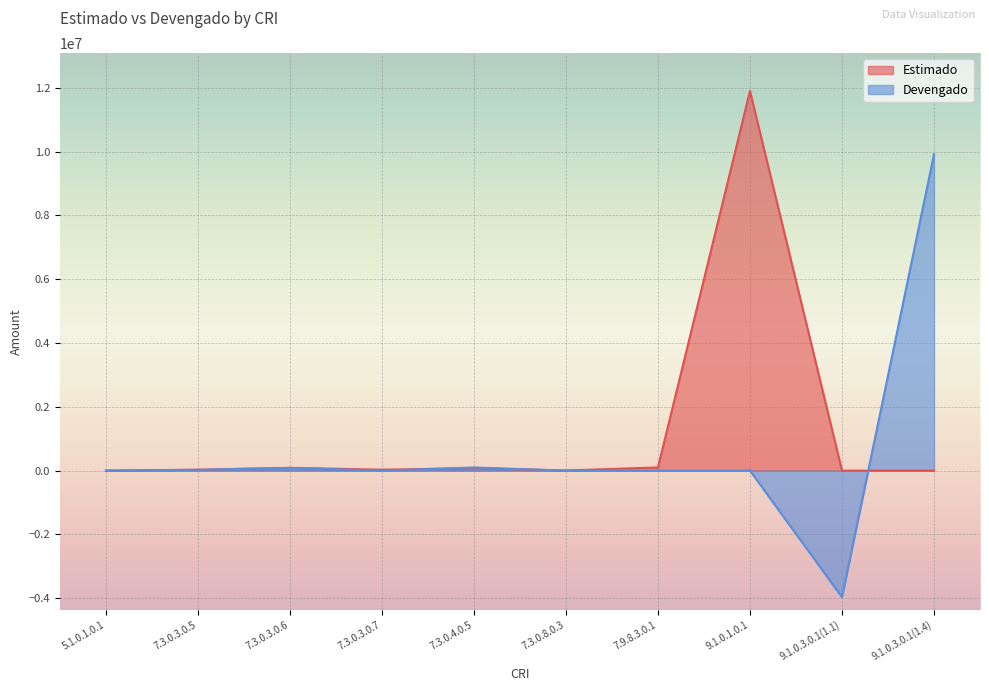

What are all the series names shown in the legend?

Estimado, Devengado